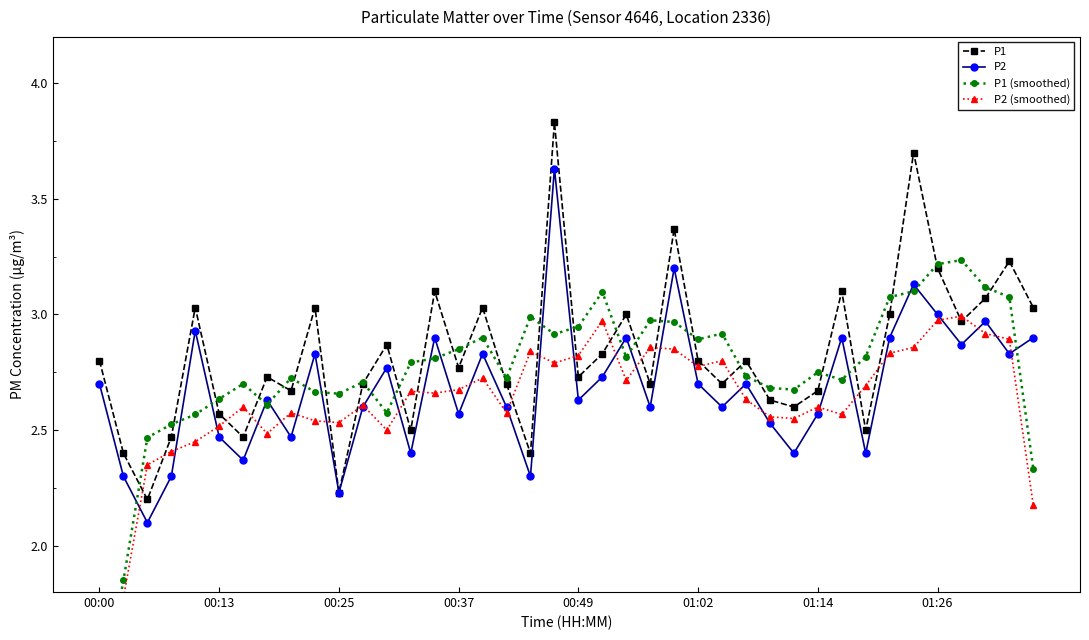

What is the lowest value of the P2 series?

2.1